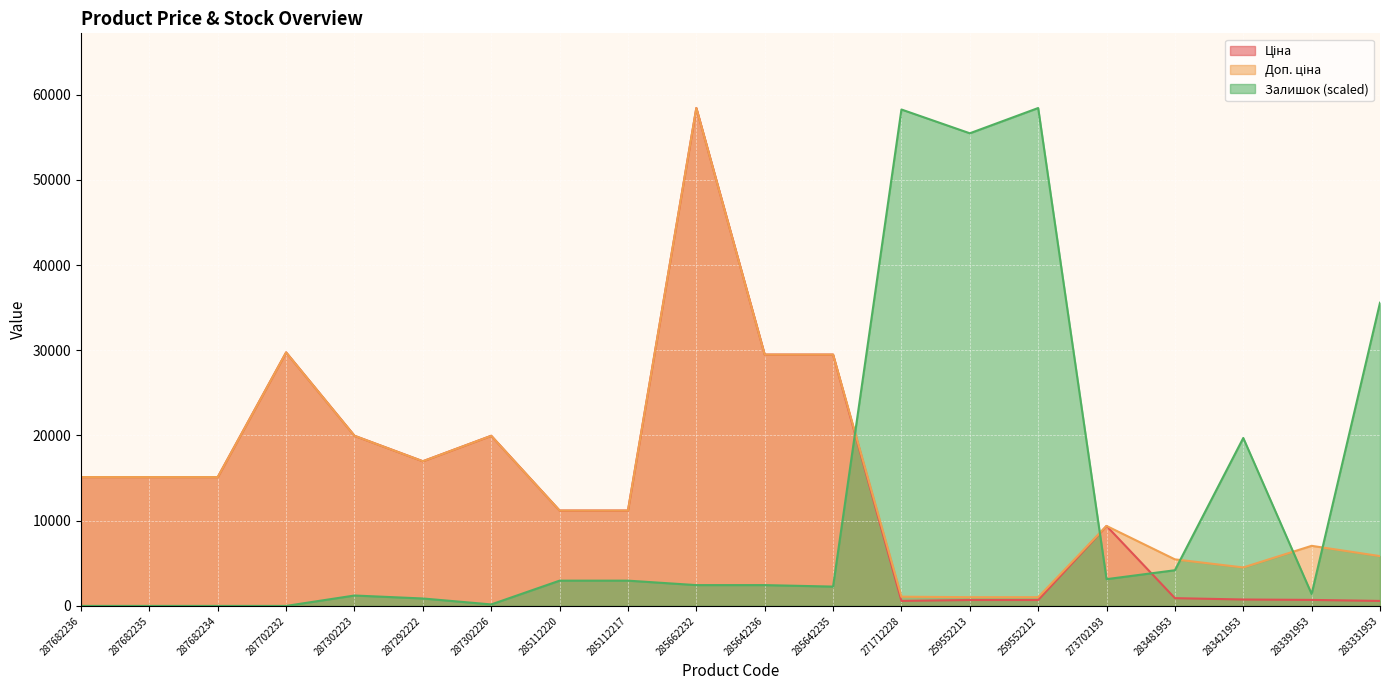

What is the difference between the second highest and second lowest values in the Доп. ціна series?

28722.6